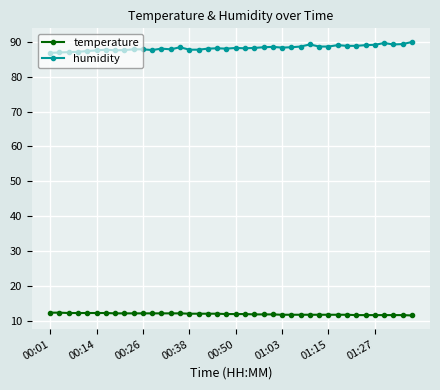

List the series in order of their overall mean, highest first.

humidity, temperature